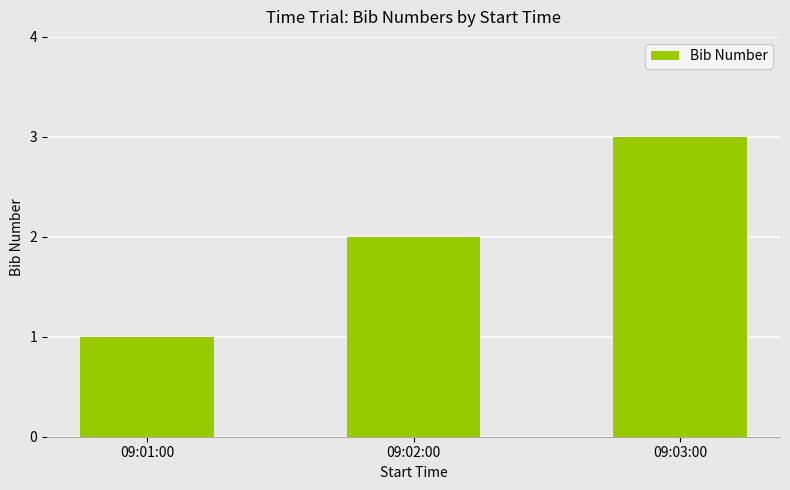

List the labels in order of value, largest first.

09:03:00, 09:02:00, 09:01:00